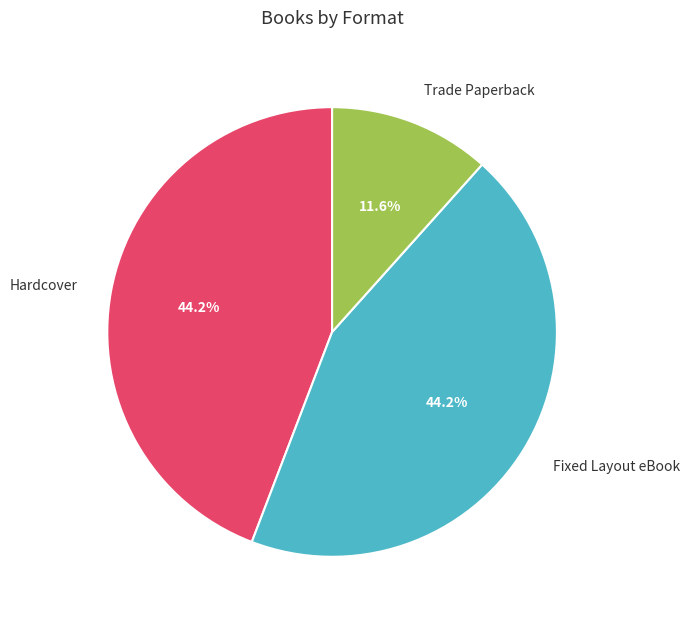

Is there a majority slice in this chart?

No